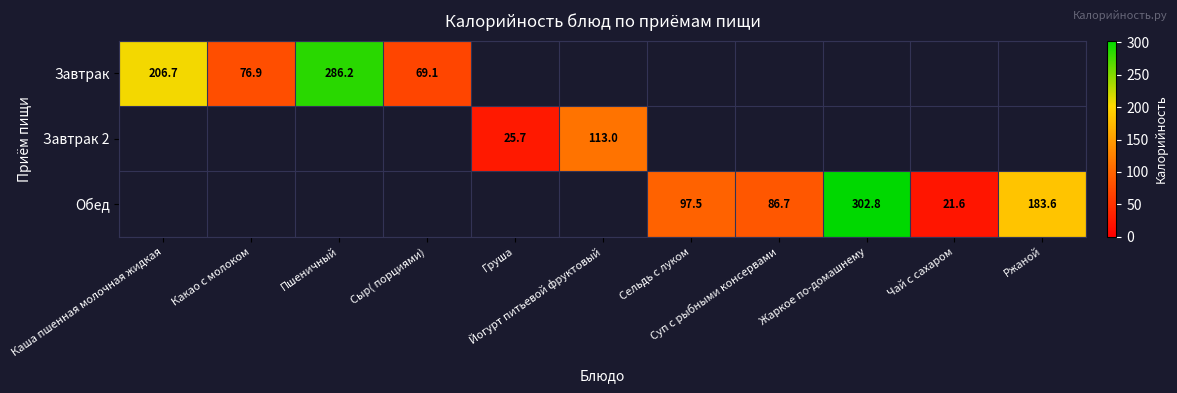

Which series has the largest total across all categories?

Обед